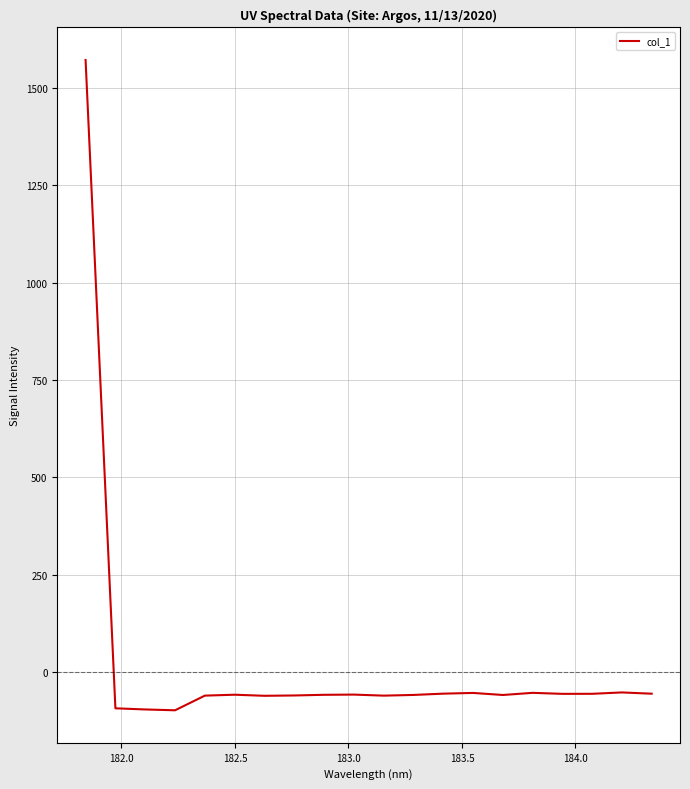

What is the difference between the maximum and minimum values?

1670.1